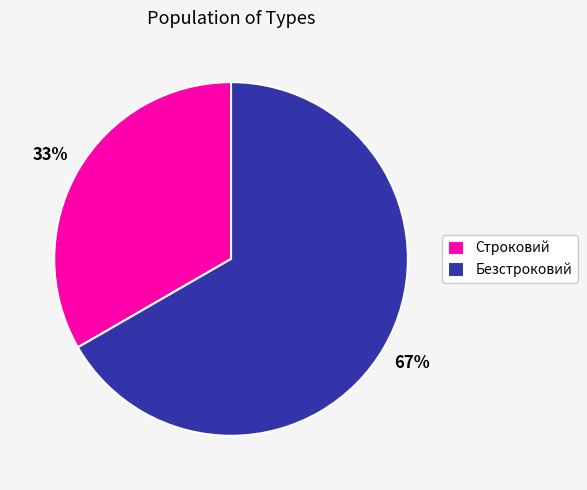

Is the sum of Безстроковий and Строковий greater than half?

Yes